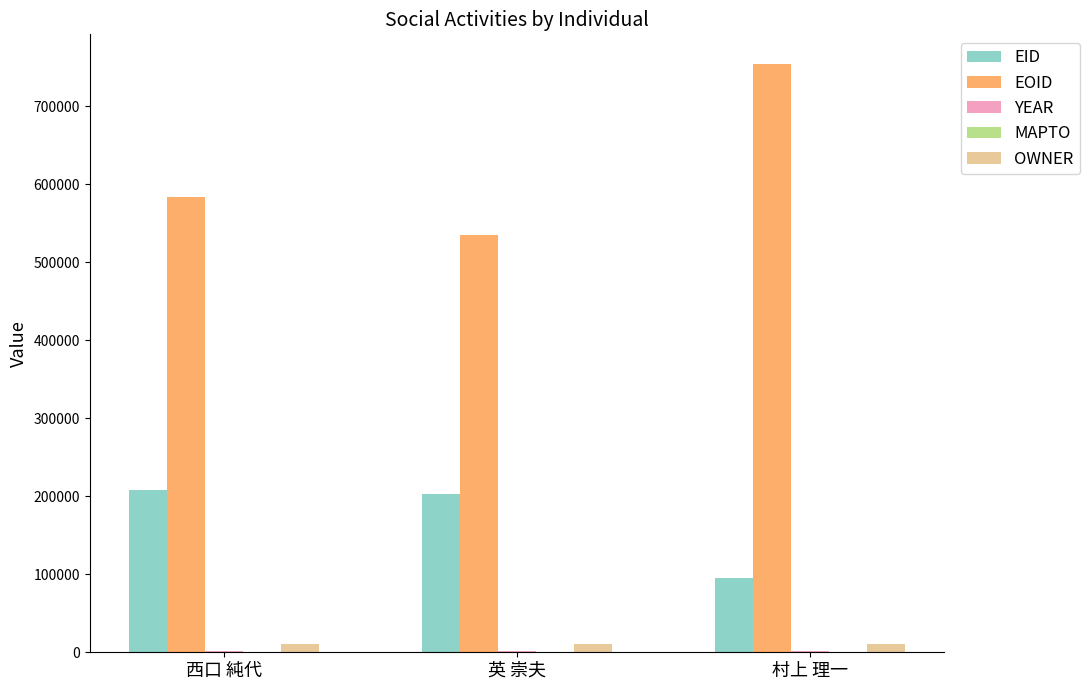

Which series has the largest total across all categories?

EOID